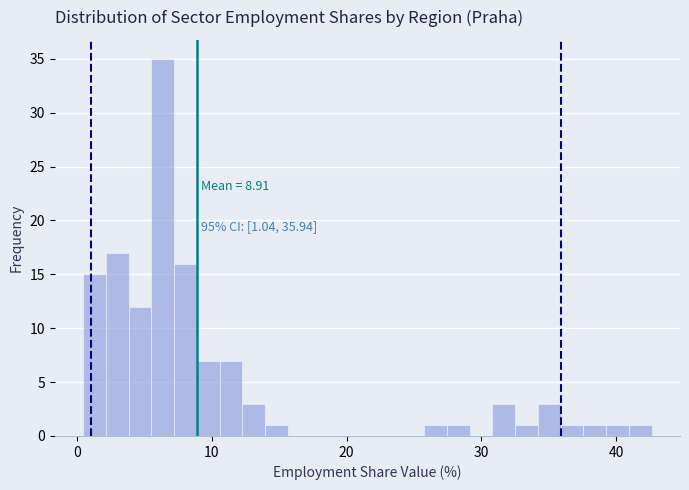

Read against the x-axis, roughly where is the centre of the tallest bar?

6